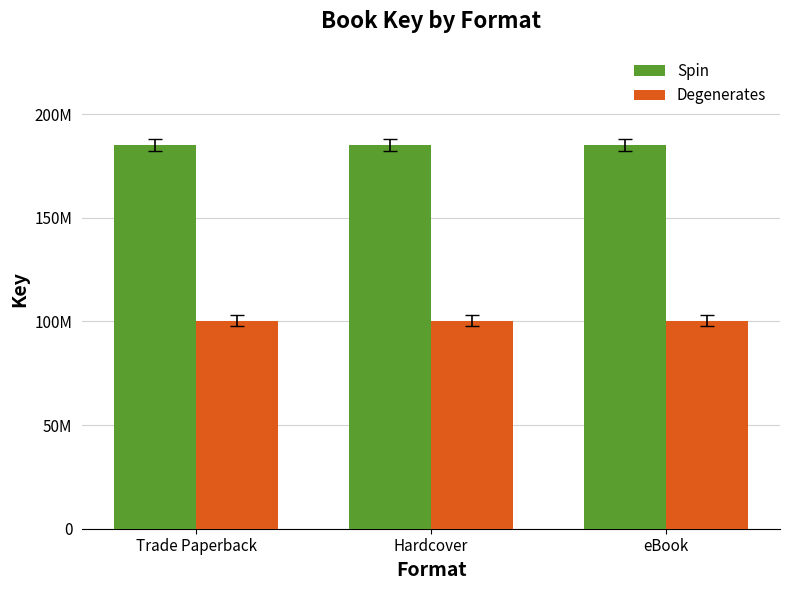

What are all the series names shown in the legend?

Spin, Degenerates